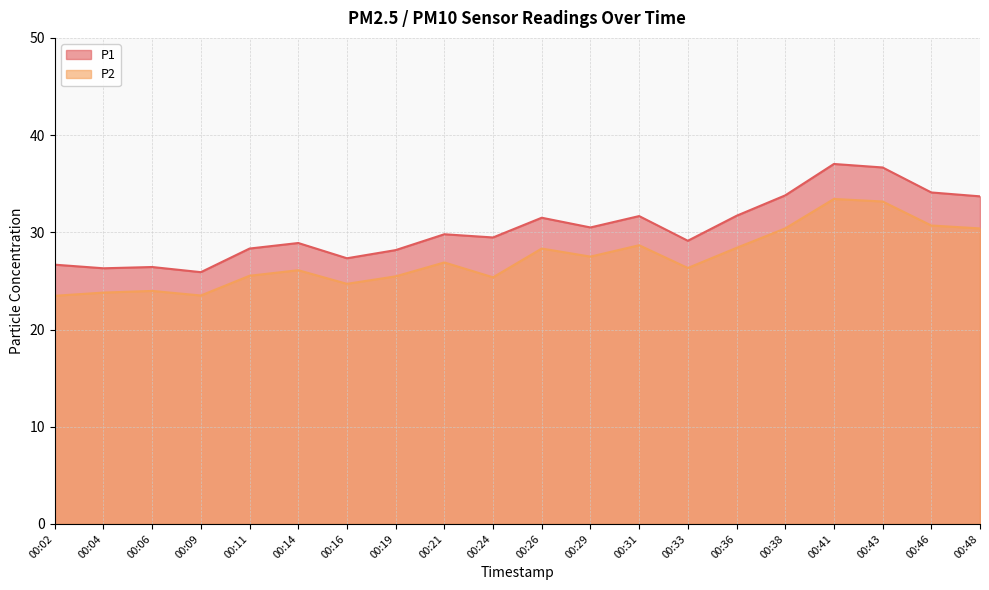

True or false: P2 has more than 2 interior local peaks.

True